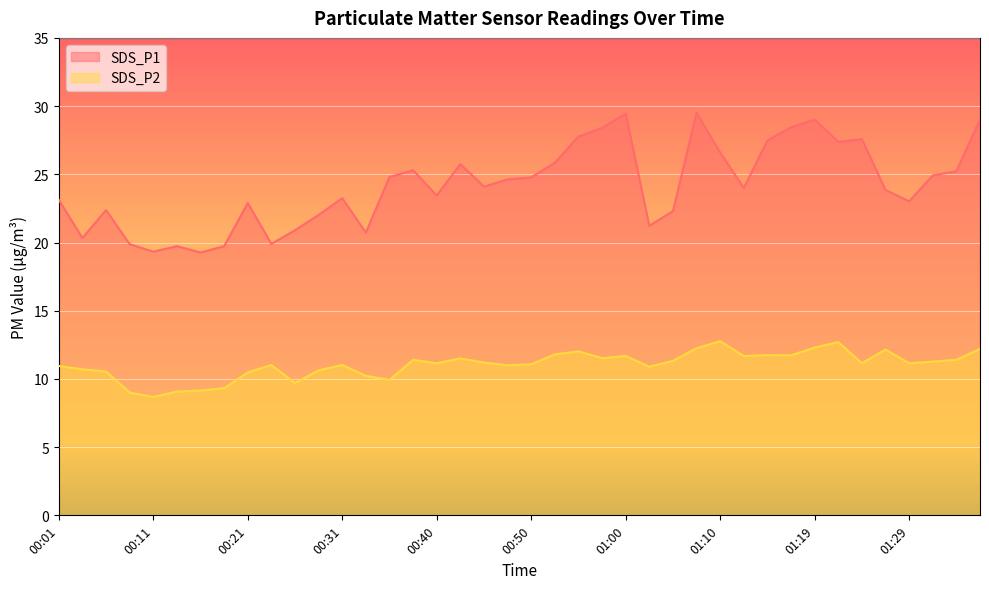

What is the difference between the highest and lowest values at 00:01?

12.2